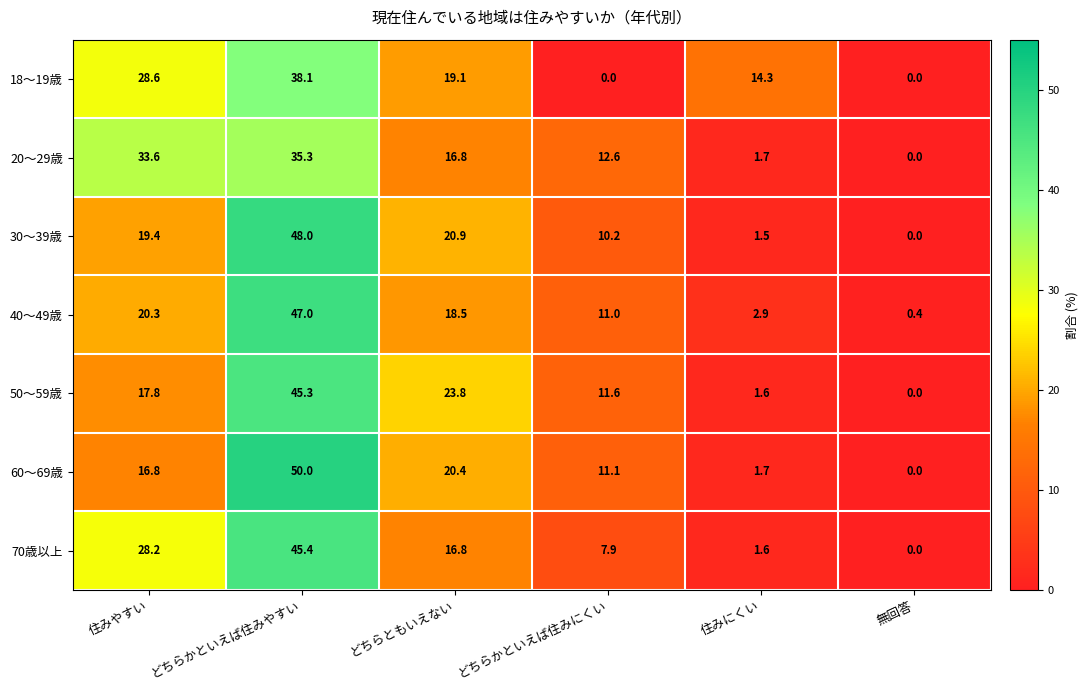

What is the difference between the highest and lowest values at 住みやすい?

16.8